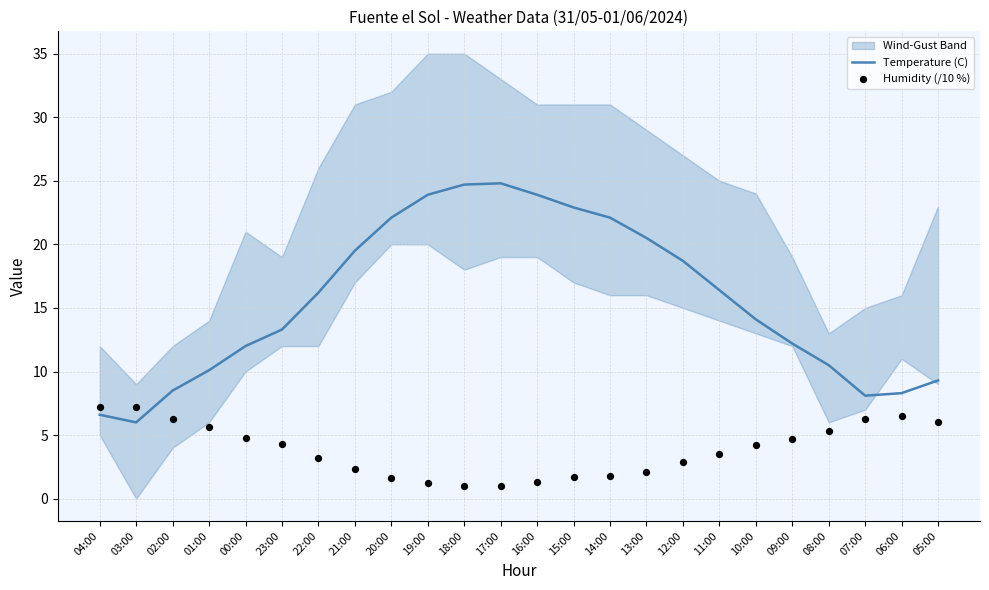

Which series has the widest spread of Y values?

Temperature (C)